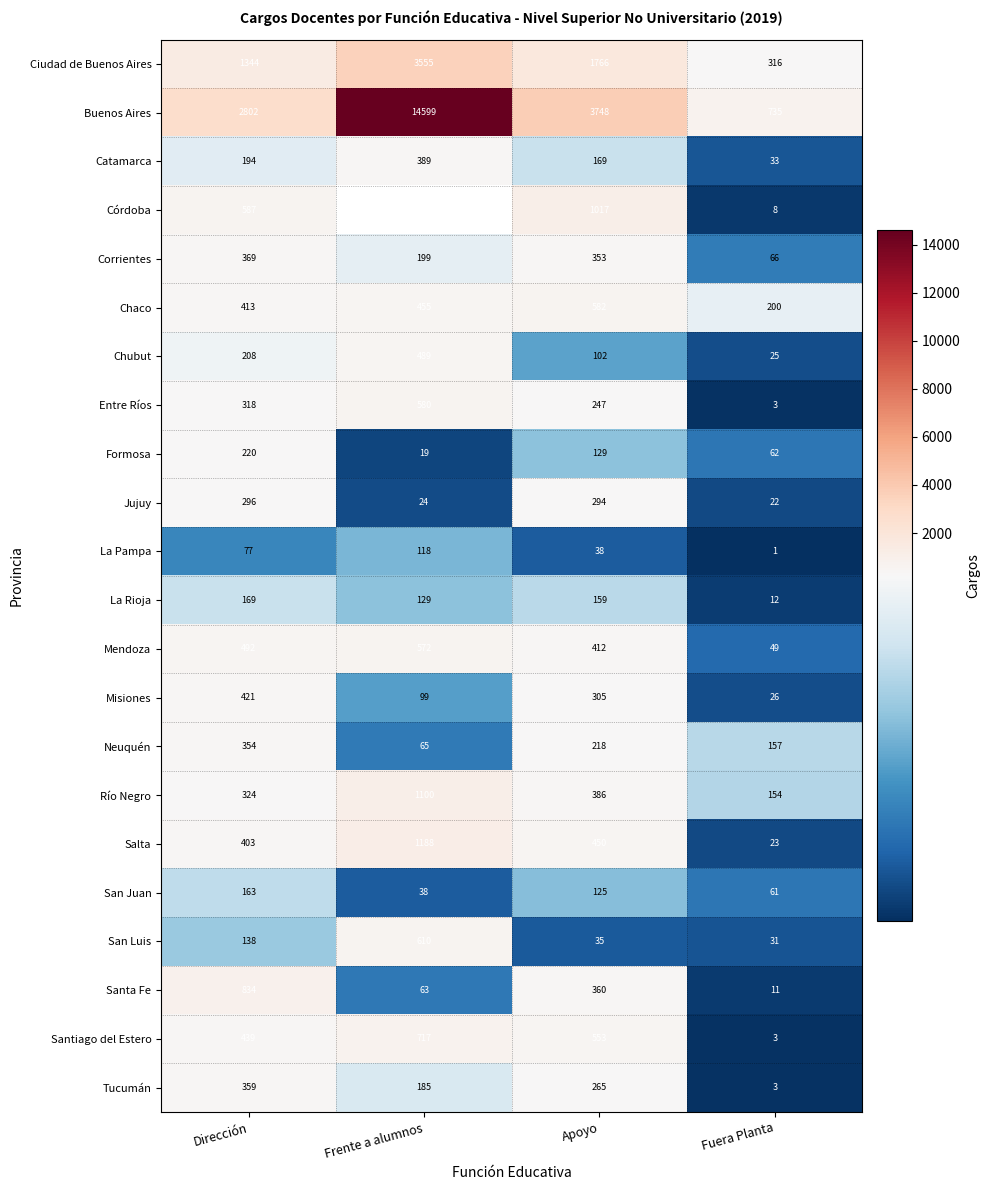

What is the spread (max minus min) of values at Dirección?

2725